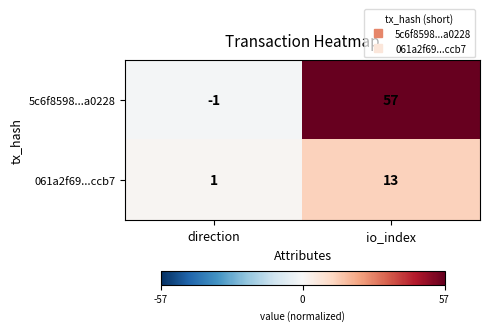

At which category does the chart reach its peak across all series?

io_index